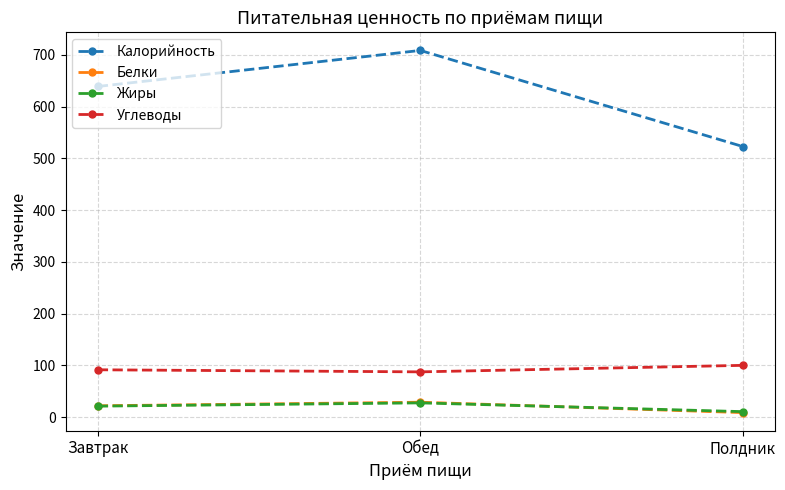

Which category has the highest value in the Калорийность series?

Обед